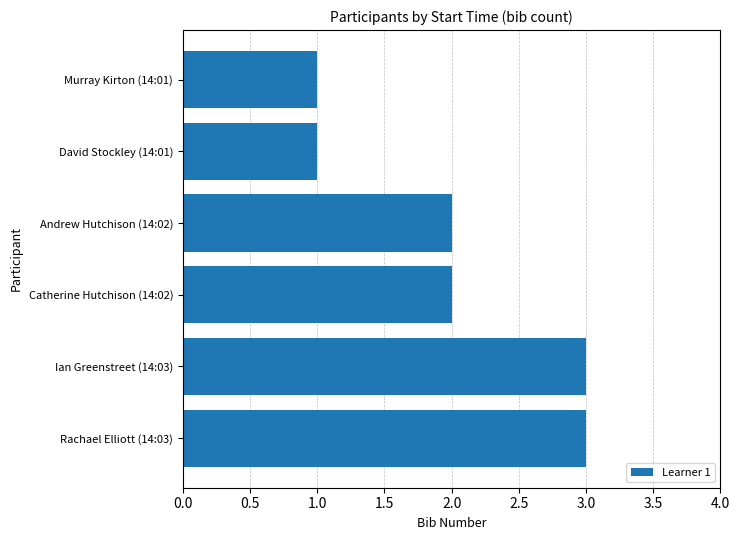

What is the sum of all values?

12